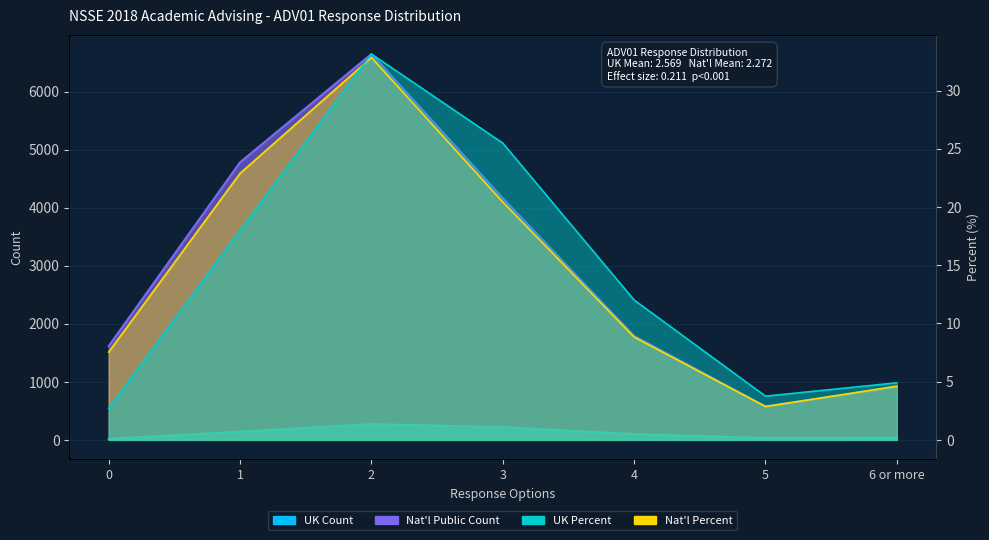

How many interior local valleys does the UK Count series have?

1